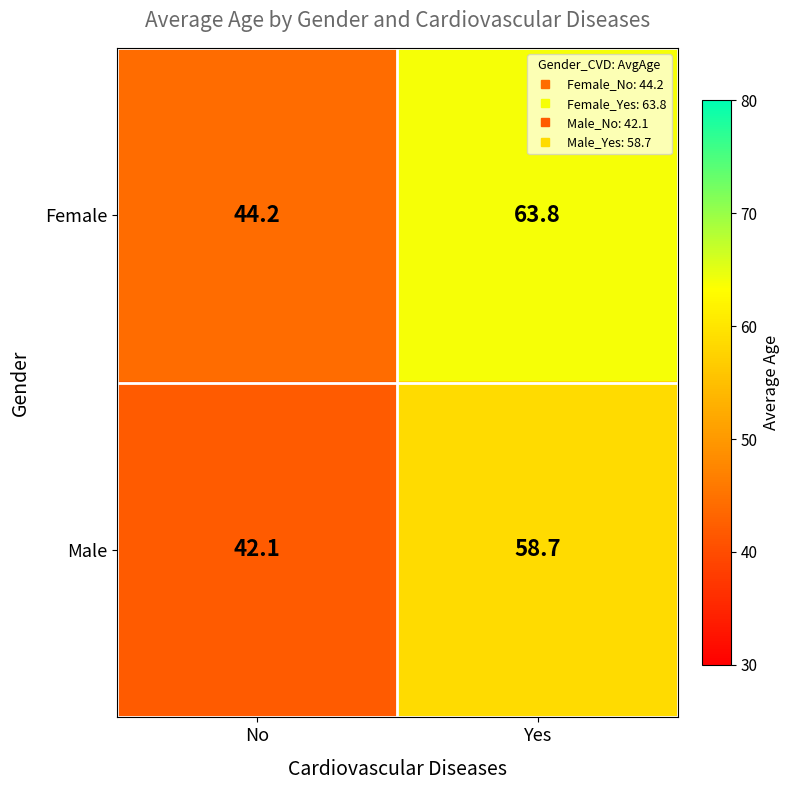

List the series in order of their overall mean, highest first.

Female, Male